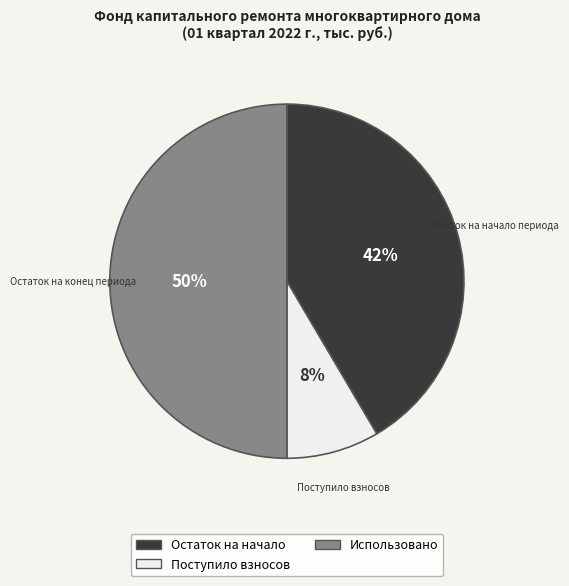

To the nearest percent, what is the difference between the largest and smallest slice percentages?

42%